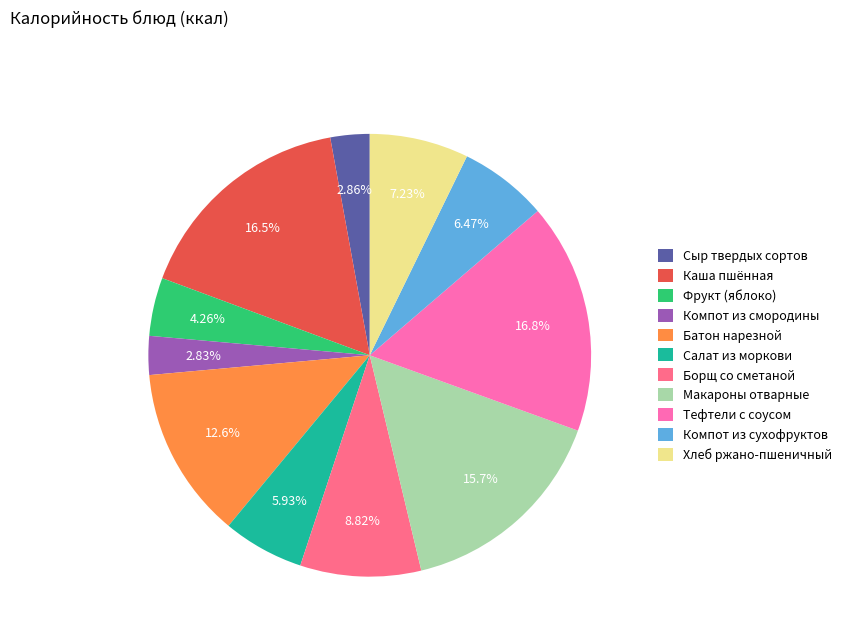

Is there a majority slice in this chart?

No